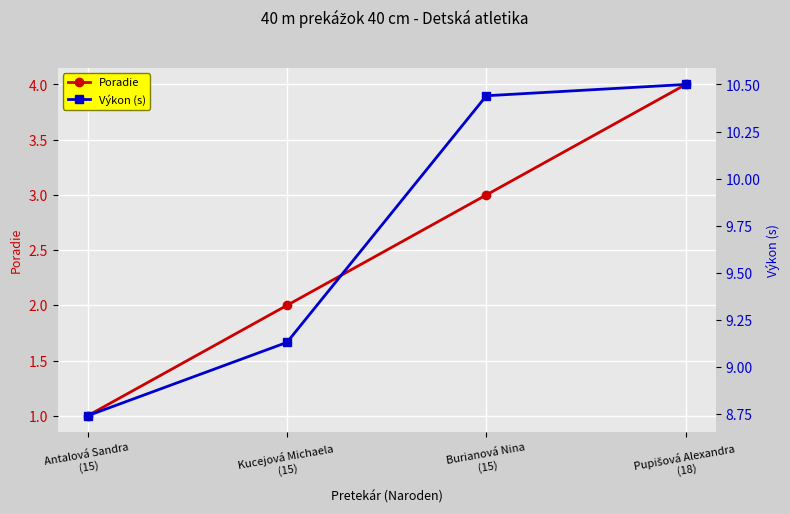

What is the spread (max minus min) of values at Antalová Sandra
(15)?

7.7